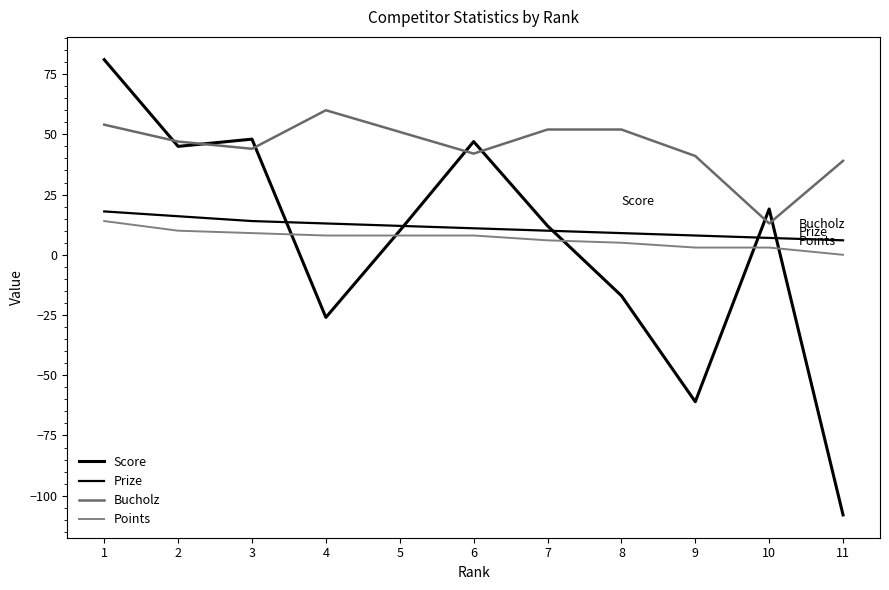

What is the smallest value displayed?

-108